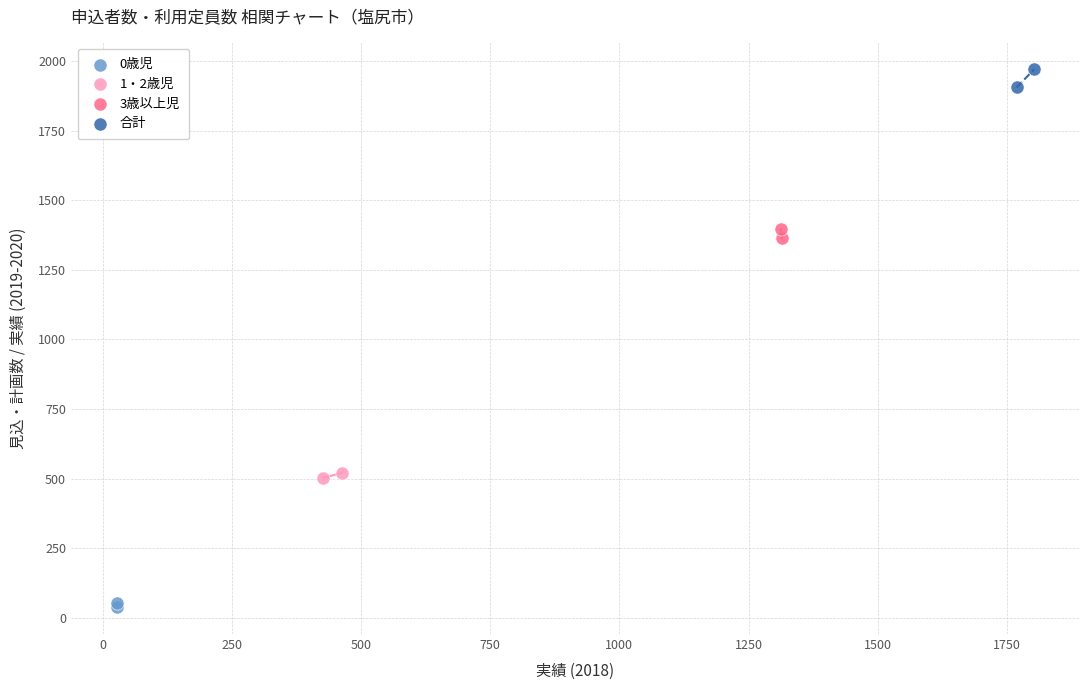

What are all the series names shown in the legend?

0歳児, 1・2歳児, 3歳以上児, 合計